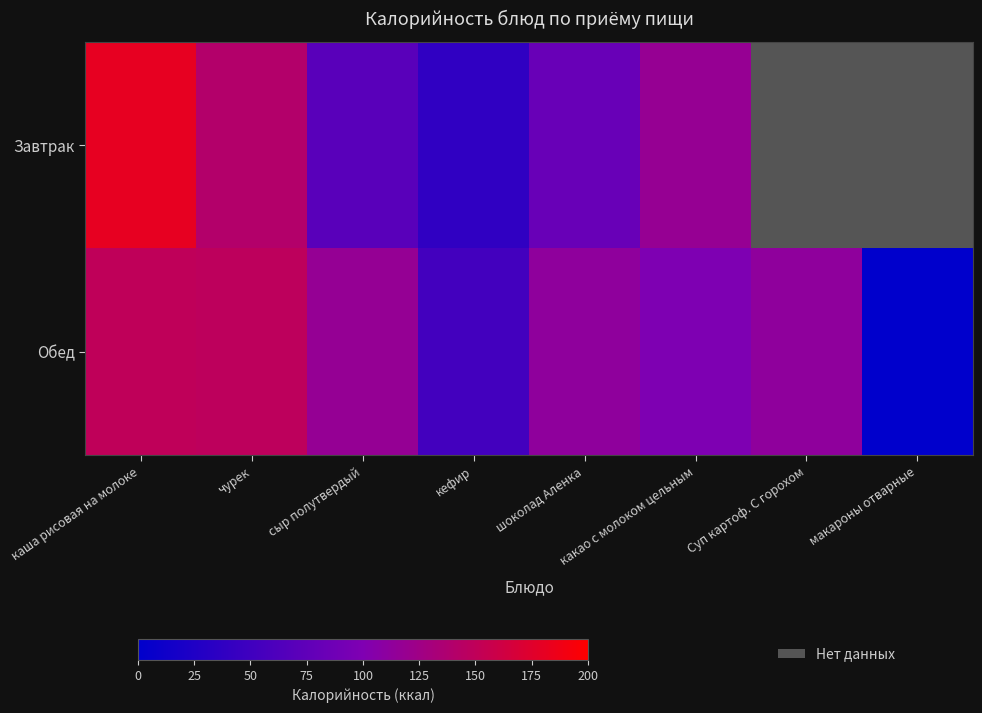

Rank the series by their maximum value, from highest to lowest.

Завтрак, Обед